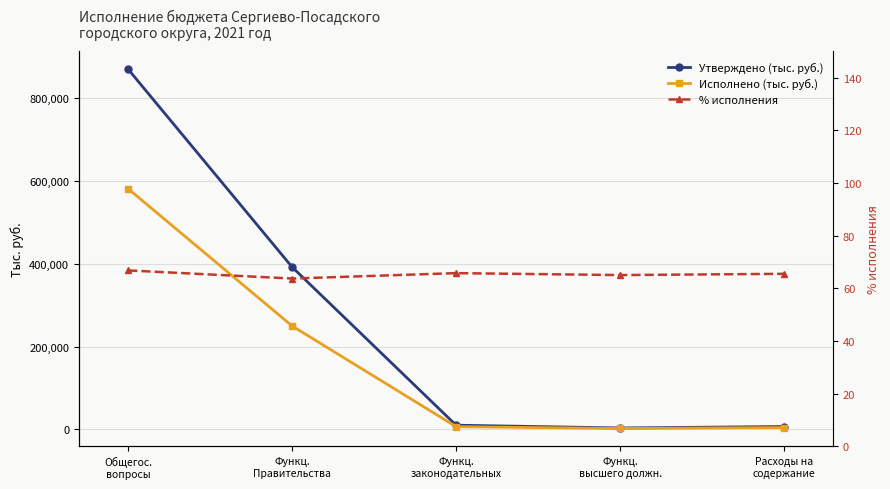

True or false: % исполнения has a value of 103.2 at Функц.
законодательных.

False